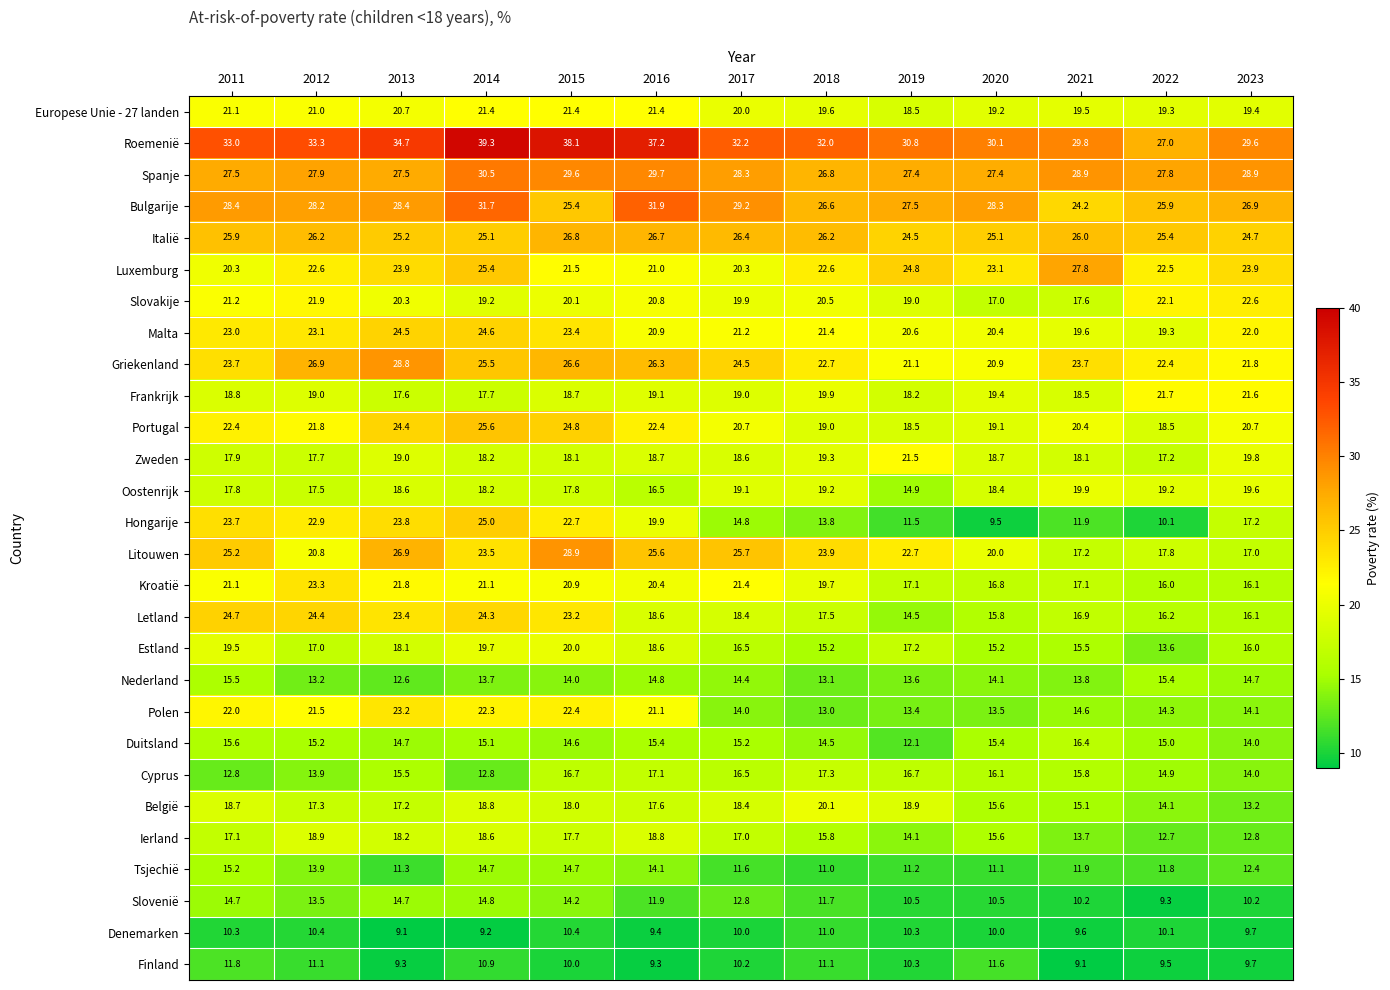

What is the total value across all series at 2015?

580.7